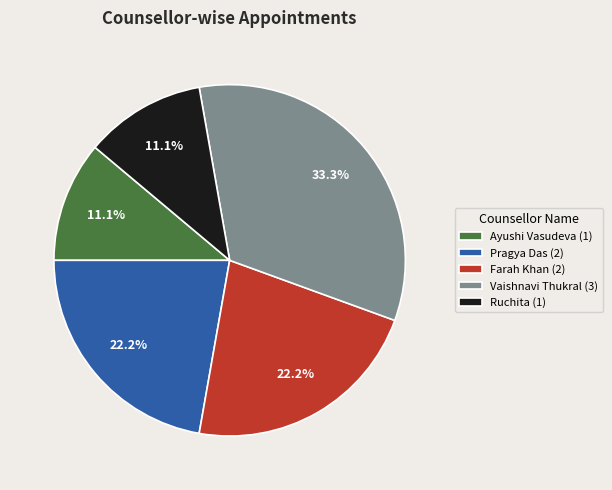

What is the ratio of the value at Ayushi Vasudeva to the value at Ruchita?

1.0